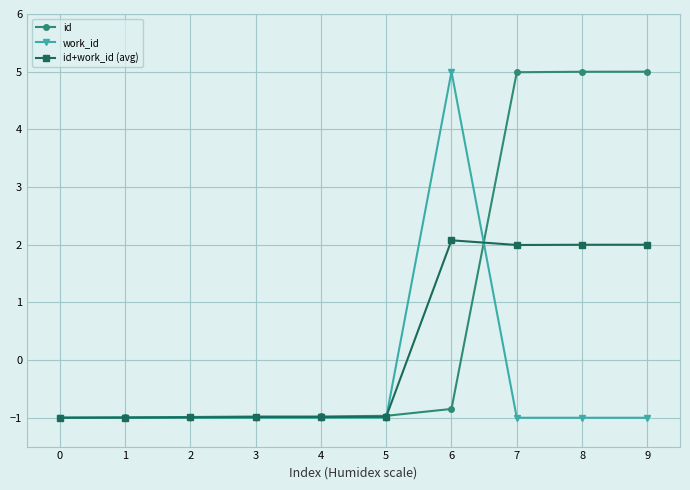

How many values in work_id are below zero?

9